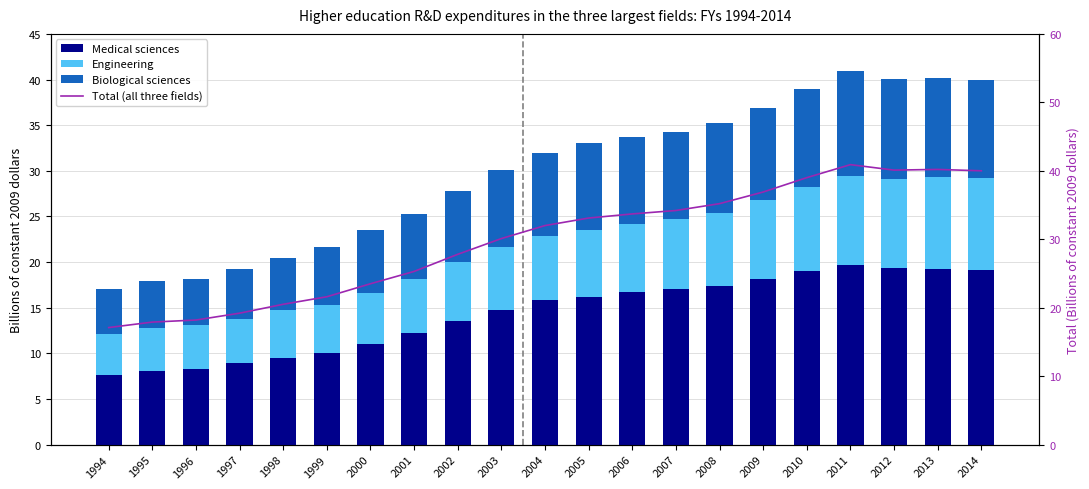

What is the value of the Total (all three fields) bar at the 16th from the left?

36.9